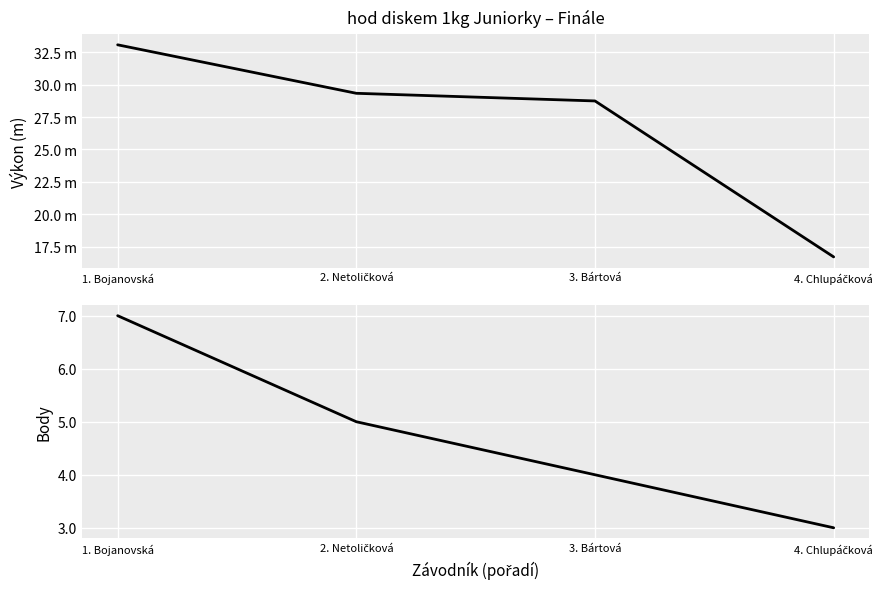

Between 3. Bártová and 4. Chlupáčková, which is larger?

3. Bártová